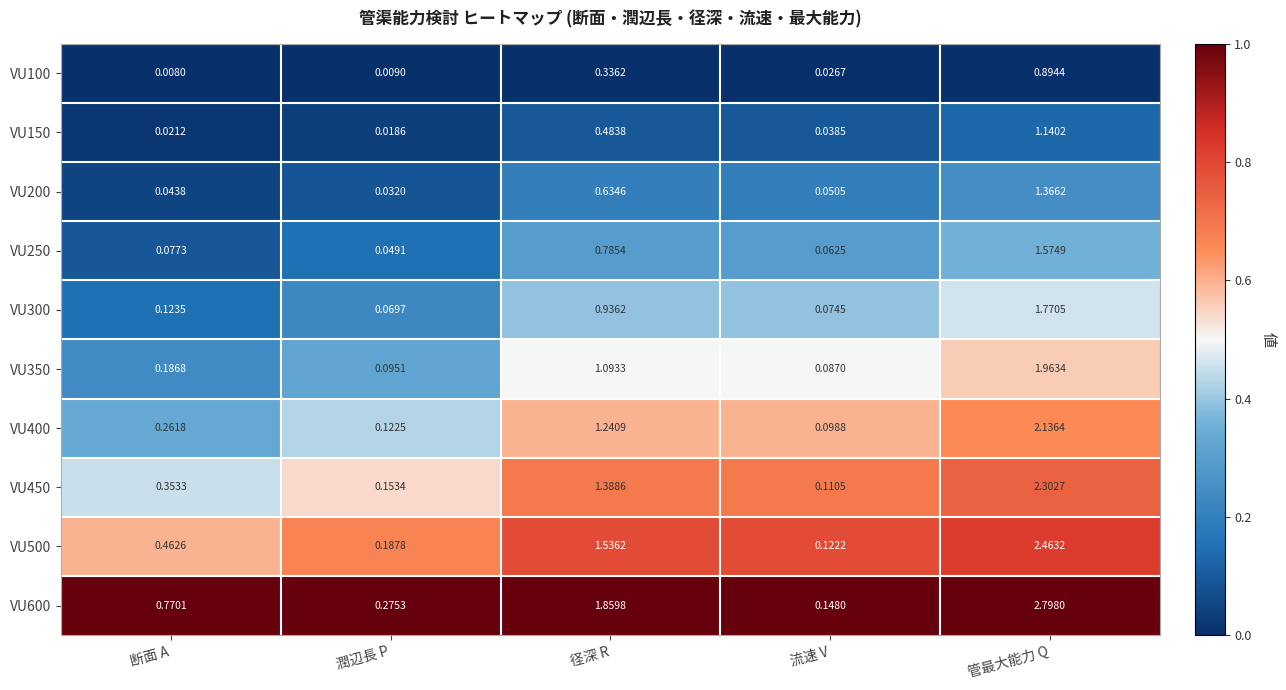

Is the value of VU350 at 断面 A greater than the value of VU400 at 管最大能力 Q?

No